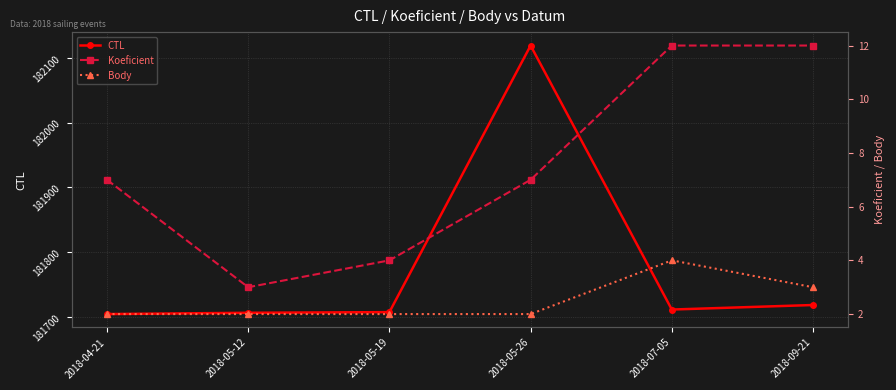

Which series has the largest range (max minus min)?

CTL